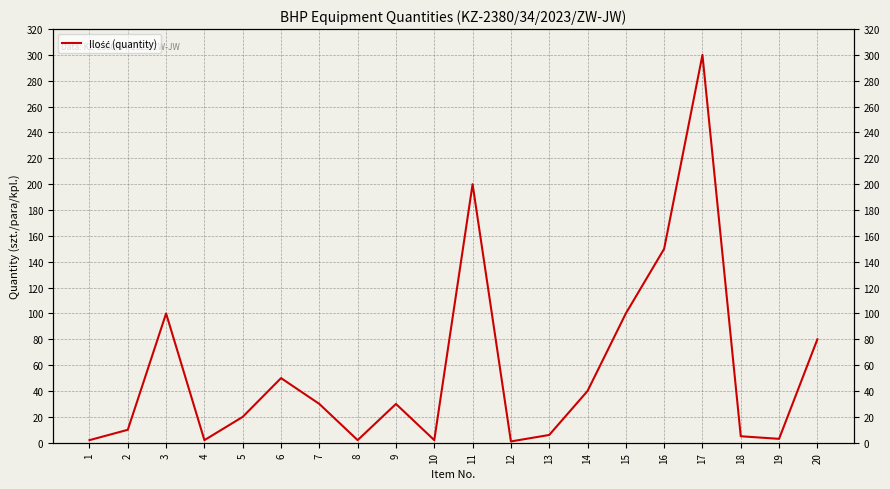

What is the value of the 14th point from the left?

40